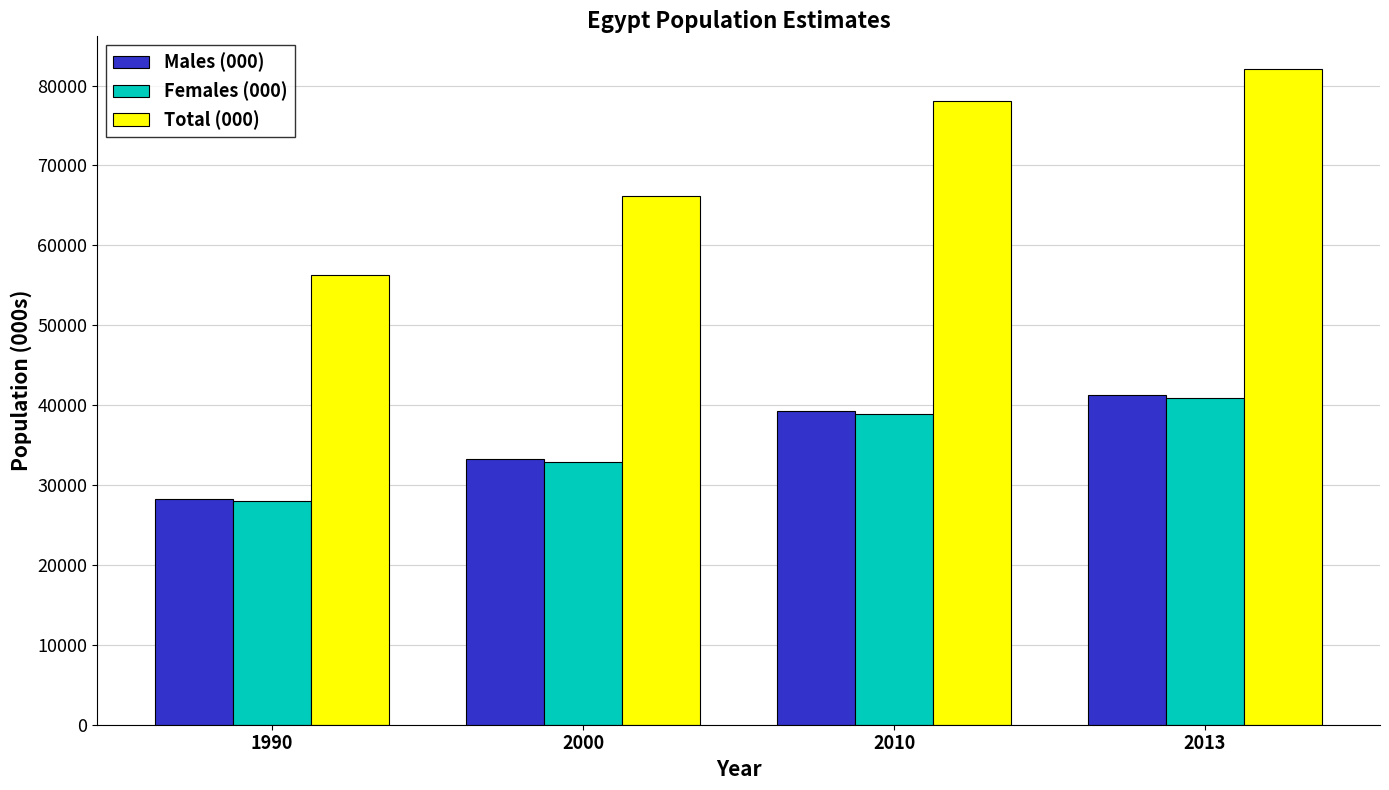

Reading right to left, list all the values displayed in this chart.

Males (000): 41206.0	39206.4	33269.5	28301.1
Females (000): 40850.4	38869.3	32867.1	28035.5
Total (000): 82056.4	78075.7	66136.6	56336.6